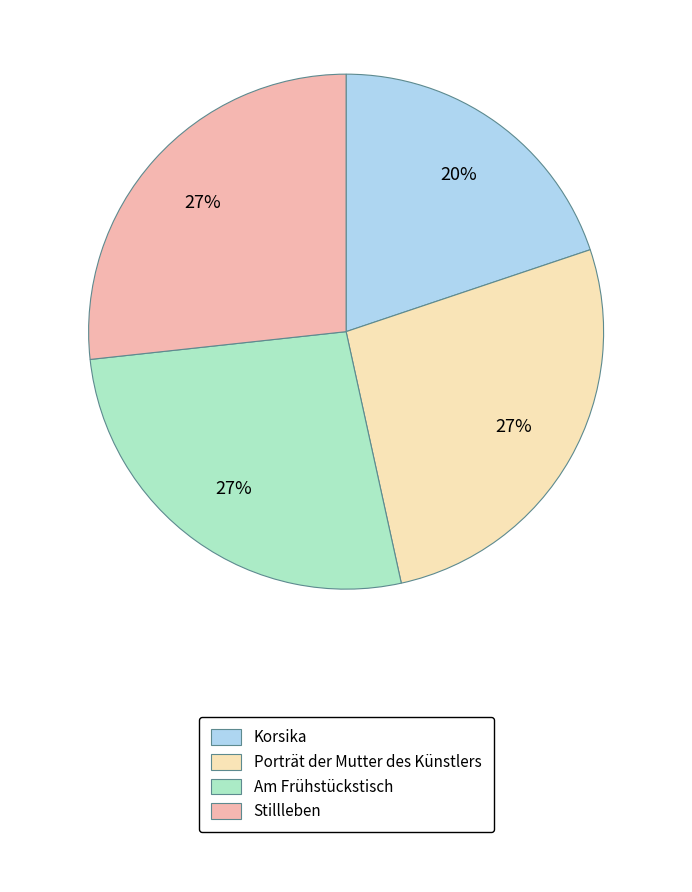

To the nearest percent, what is the difference between the largest and smallest slice percentages?

7%